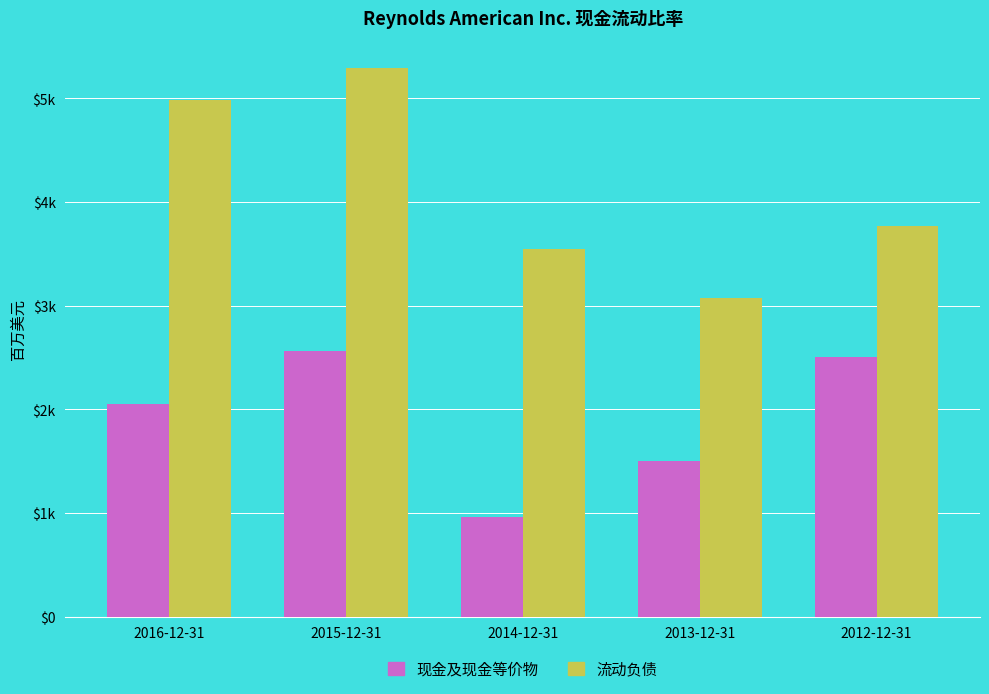

What is the label of the 5th bar from the left?

2012-12-31